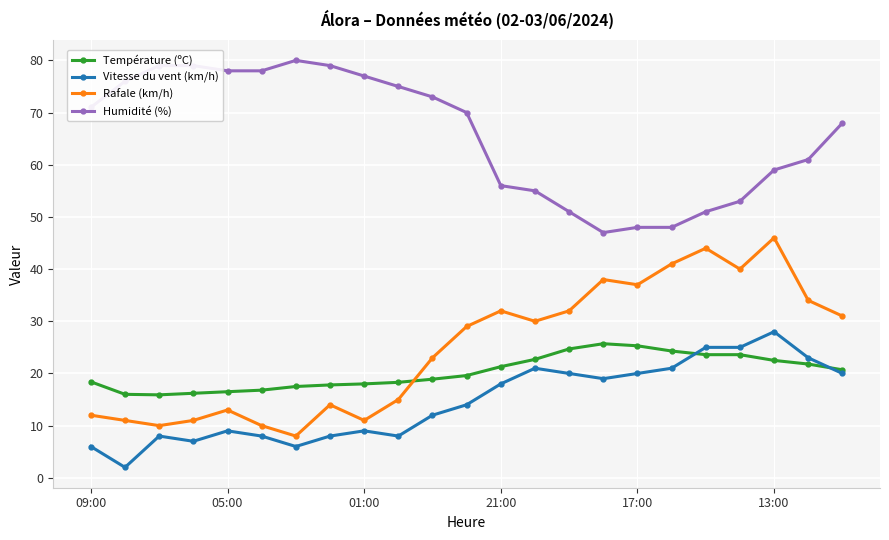

Does the chart display data point markers on the line(s)?

Yes